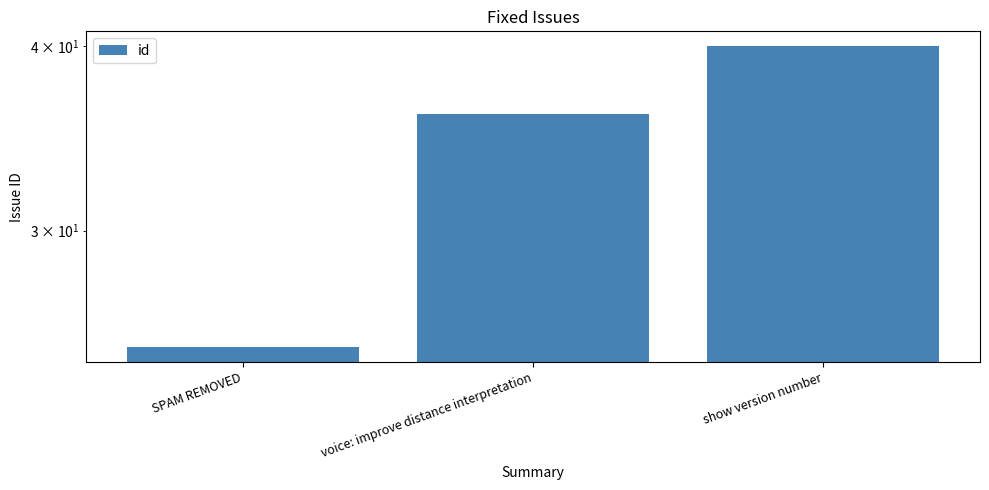

How many data points are less than 36?

1